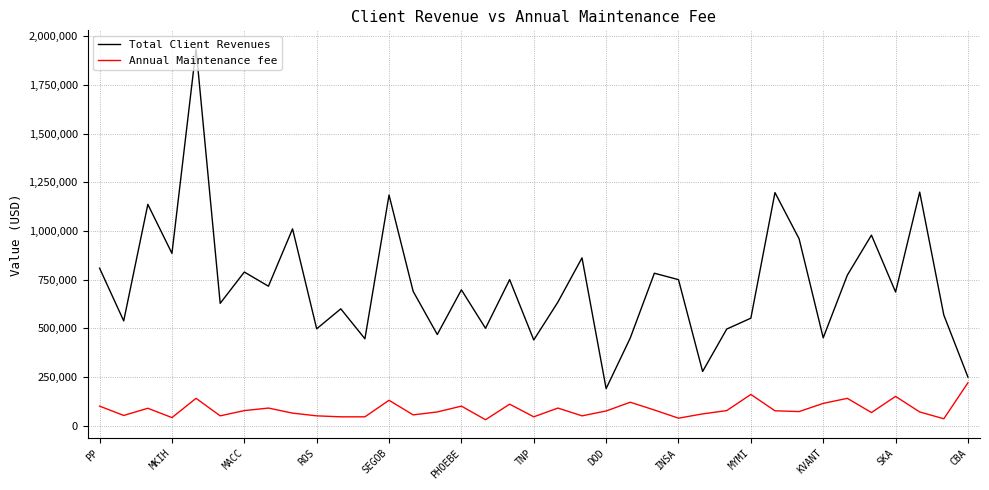

What is the greatest value displayed?

1936050